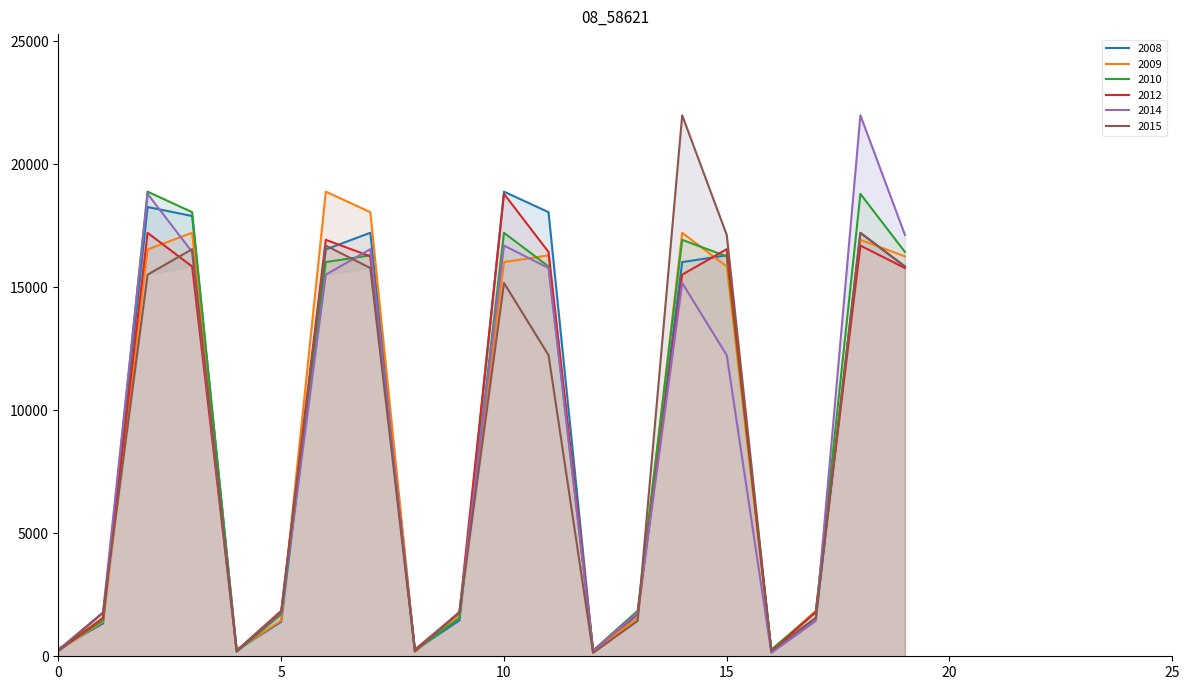

Which category has the highest value in the 2008 series?

10